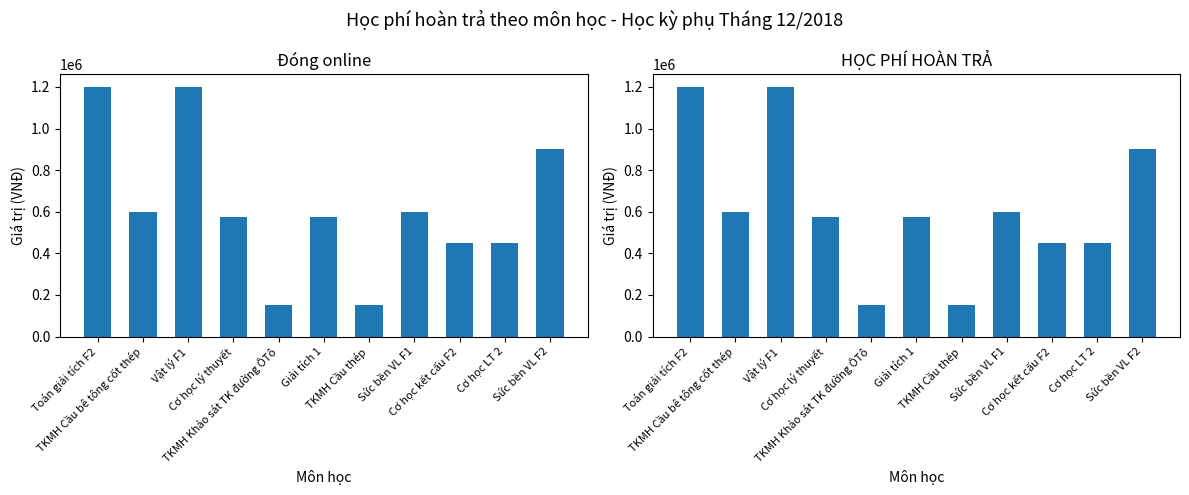

Reading right to left, transcribe all the data shown in this chart.

Đóng online: Sức bền VL F2=900000	Cơ học LT 2=450000	Cơ học kết cấu F2=450000	Sức bền VL F1=600000	TKMH Cầu thép=150000	Giải tích 1=574000	TKMH Khảo sát TK đường ÔTô=150000	Cơ học lý thuyết=574000	Vật lý F1=1200000	TKMH Cầu bê tông cốt thép=600000	Toán giải tích F2=1200000
HỌC PHÍ HOÀN TRẢ: Sức bền VL F2=900000	Cơ học LT 2=450000	Cơ học kết cấu F2=450000	Sức bền VL F1=600000	TKMH Cầu thép=150000	Giải tích 1=574000	TKMH Khảo sát TK đường ÔTô=150000	Cơ học lý thuyết=574000	Vật lý F1=1200000	TKMH Cầu bê tông cốt thép=600000	Toán giải tích F2=1200000